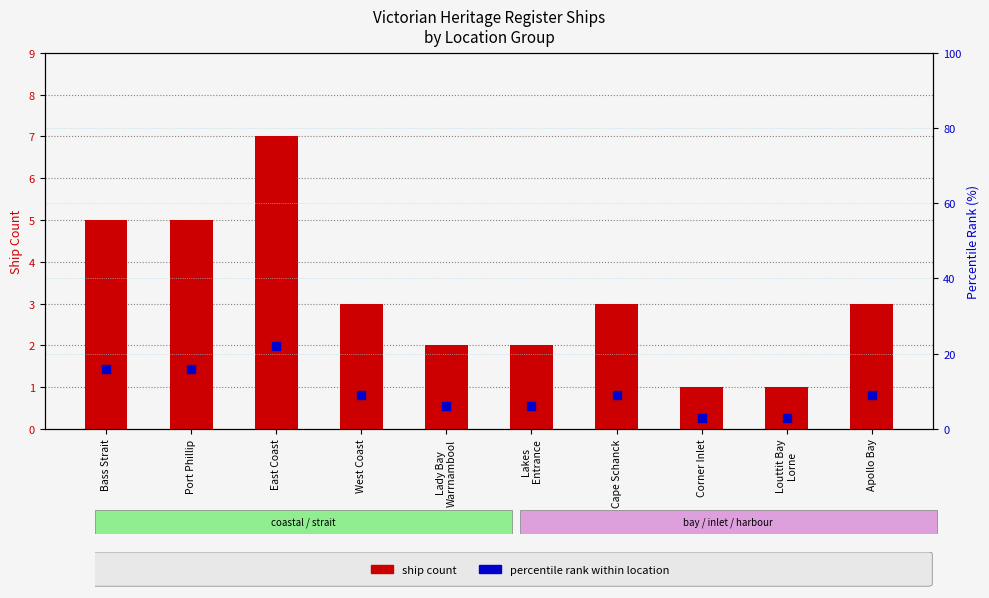

What are all the series names shown in the legend?

ship count, percentile rank